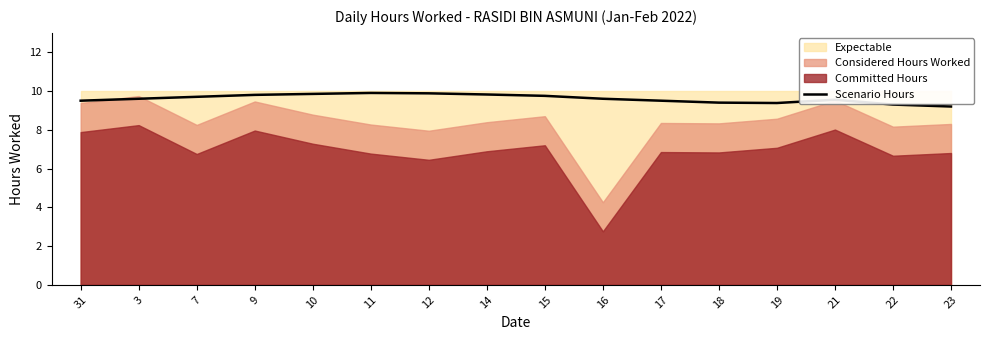

At which category does the data reach its first local peak?

11